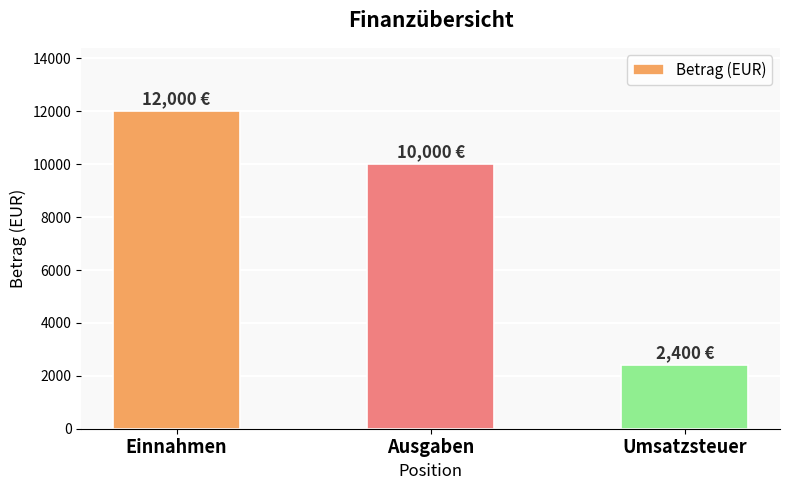

What is the label of the 3rd bar from the left?

Umsatzsteuer